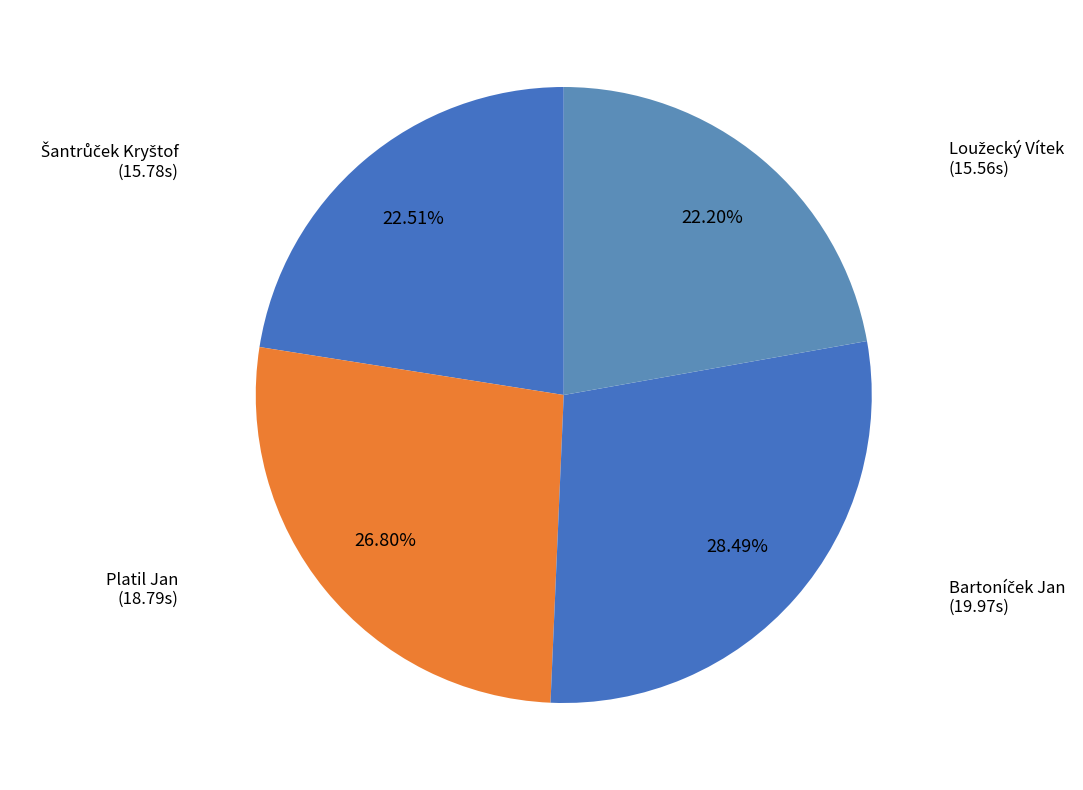

How many segments does this pie chart have?

4